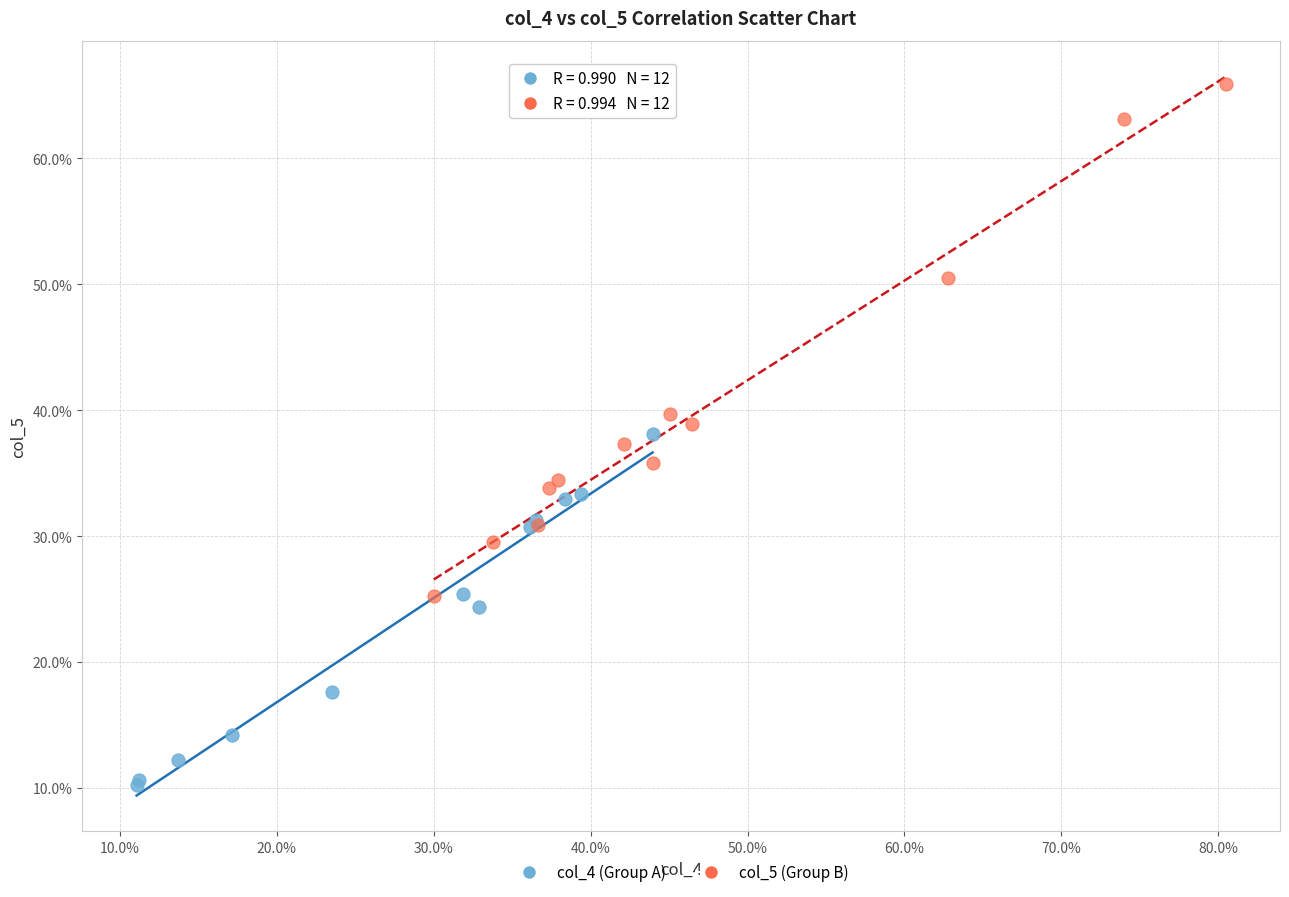

Which series contains the highest Y value?

col_5 (Group B)